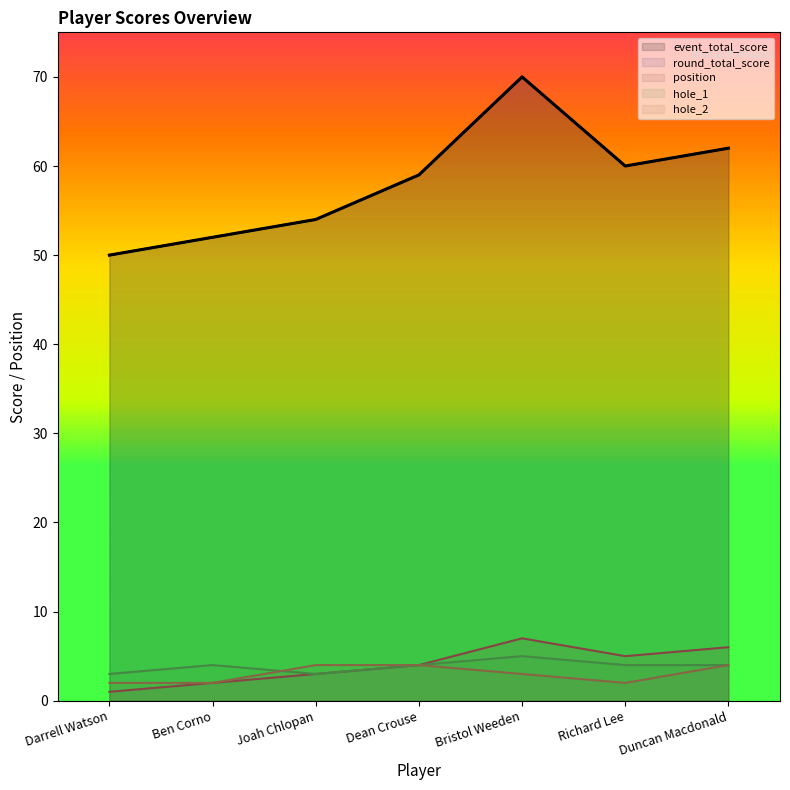

How many series are shown in this chart?

5